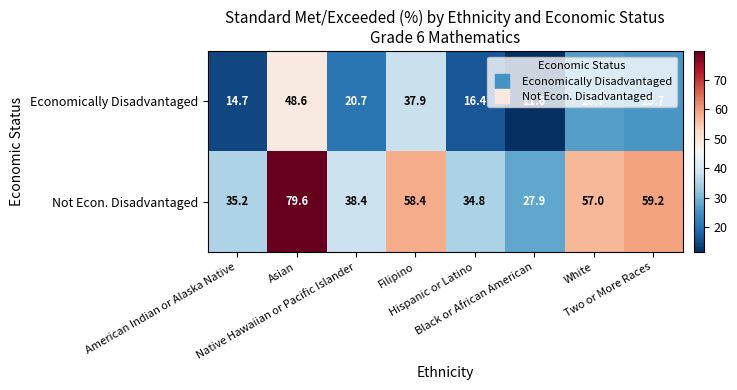

What is the maximum value shown in the chart?

79.6